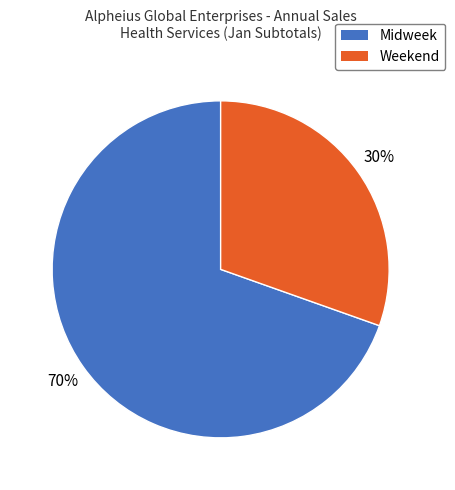

To the nearest percent, what percentage of the pie is Weekend?

30%